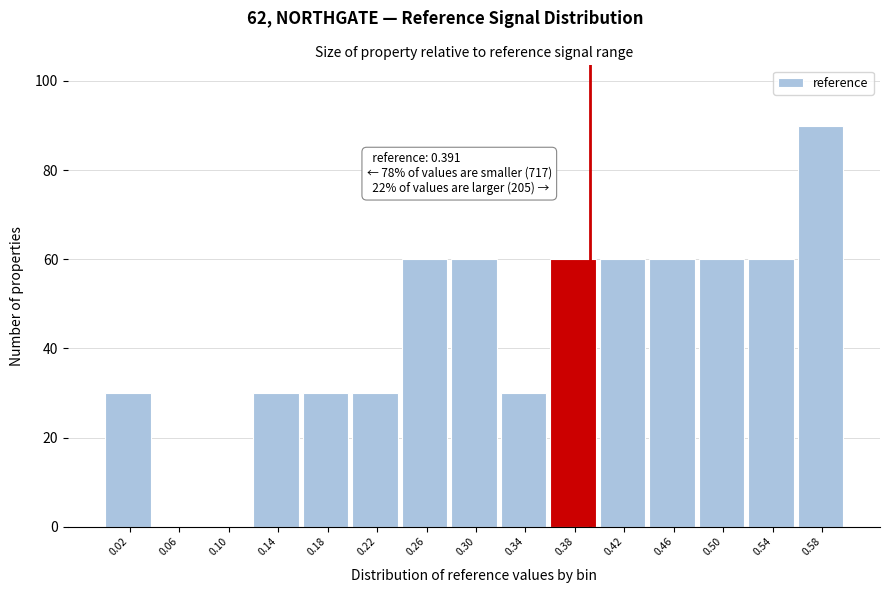

Over which range of the x-axis is the bar tallest?

0.56 to 0.60